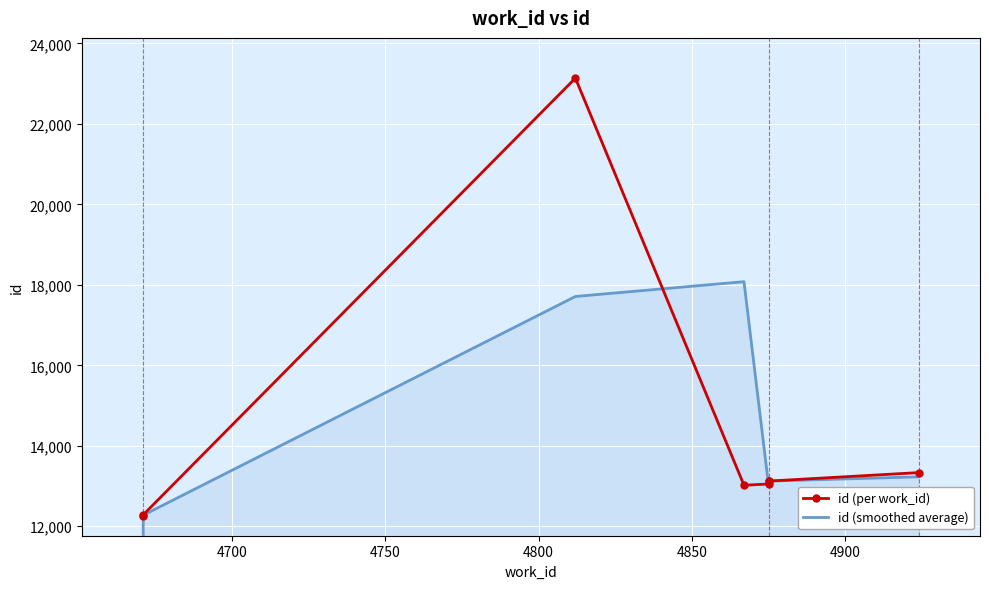

List the series in order of their overall mean, highest first.

id (per work_id), id (smoothed average)